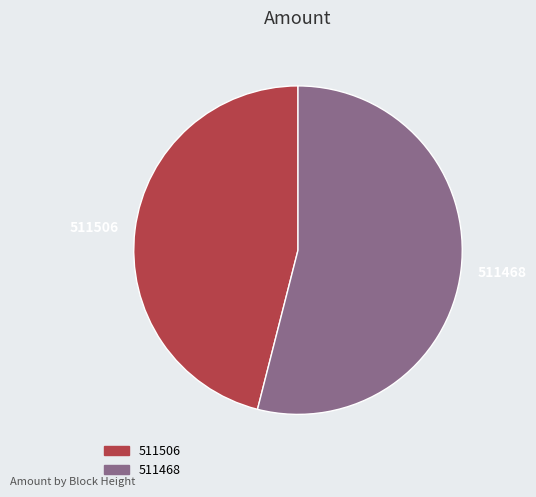

Count the number of slices in the pie.

2